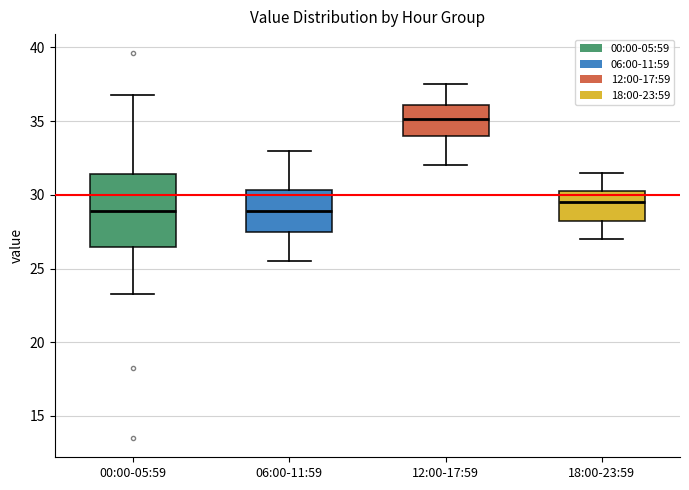

Which box's median line is the highest?

12:00-17:59